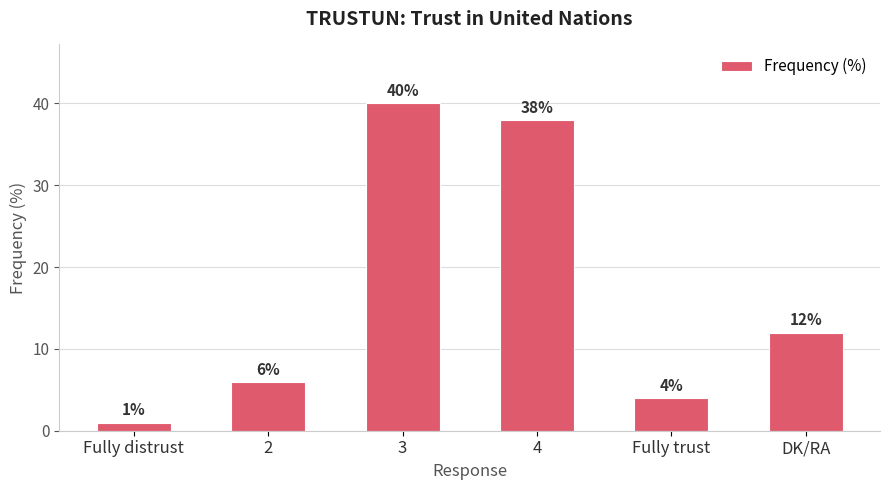

Rank the categories by value from highest to lowest.

3, 4, DK/RA, 2, Fully trust, Fully distrust